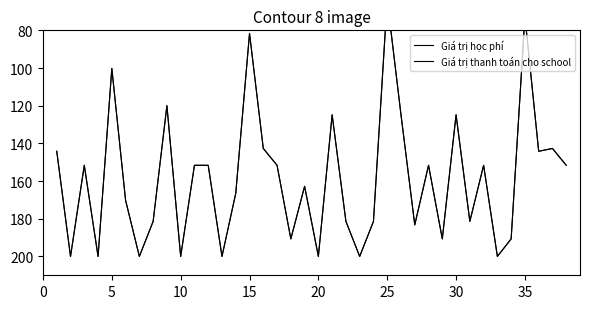

What is the value of the Giá trị thanh toán cho school point at the 20th from the left?

200.0